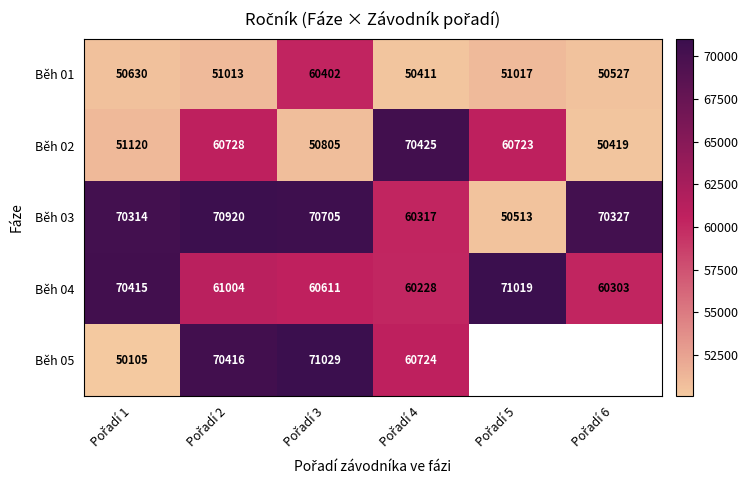

What is the difference between the maximum and minimum values in the Běh 03 series?

20407